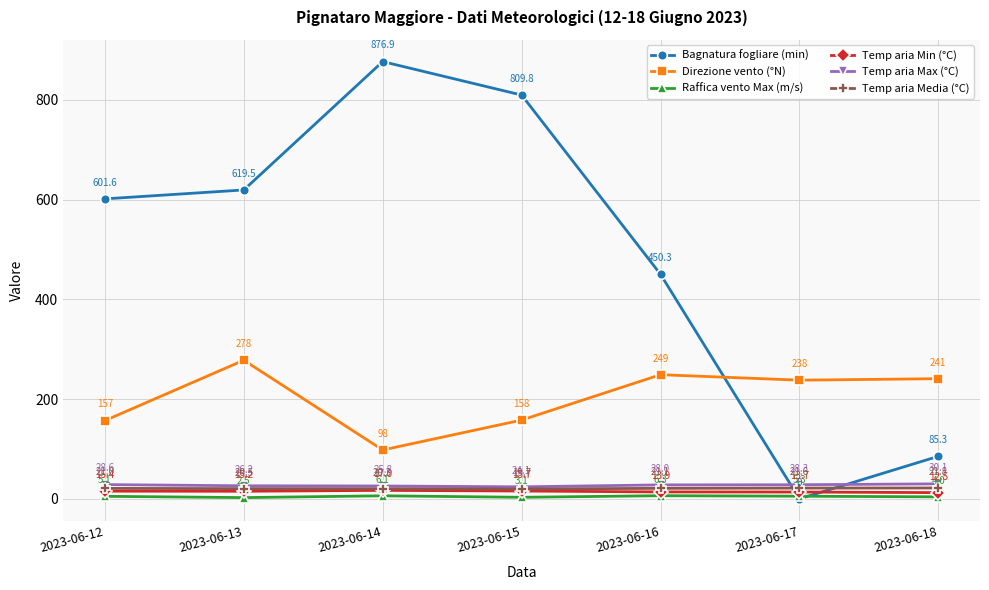

At 2023-06-15, list the series in order from smallest to largest.

Raffica vento Max (m/s), Temp aria Min (°C), Temp aria Media (°C), Temp aria Max (°C), Direzione vento (°N), Bagnatura fogliare (min)